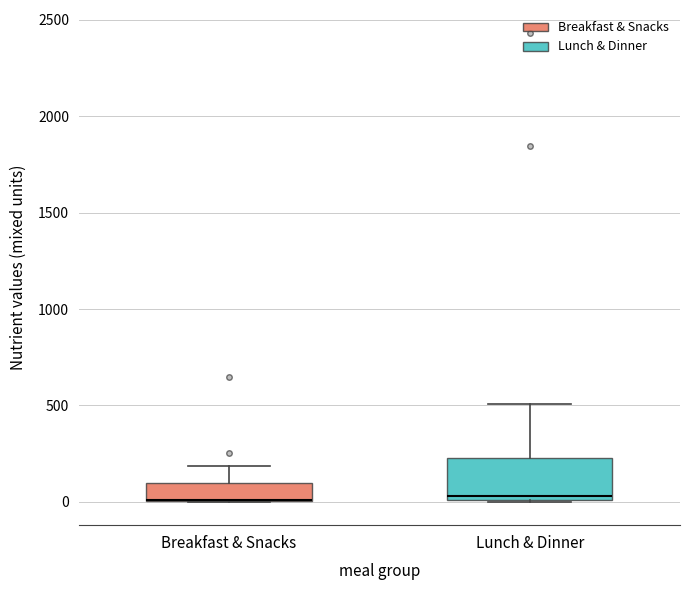

Comparing the boxes themselves (not the whiskers), which one is the tallest?

Lunch & Dinner